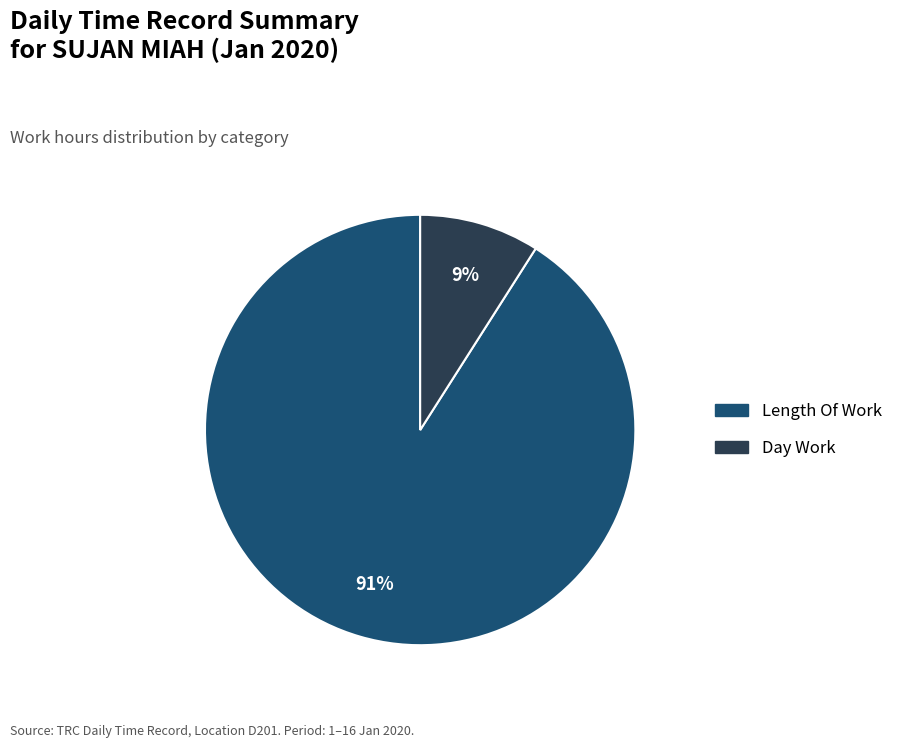

Is there any slice that represents more than half of the pie?

Yes